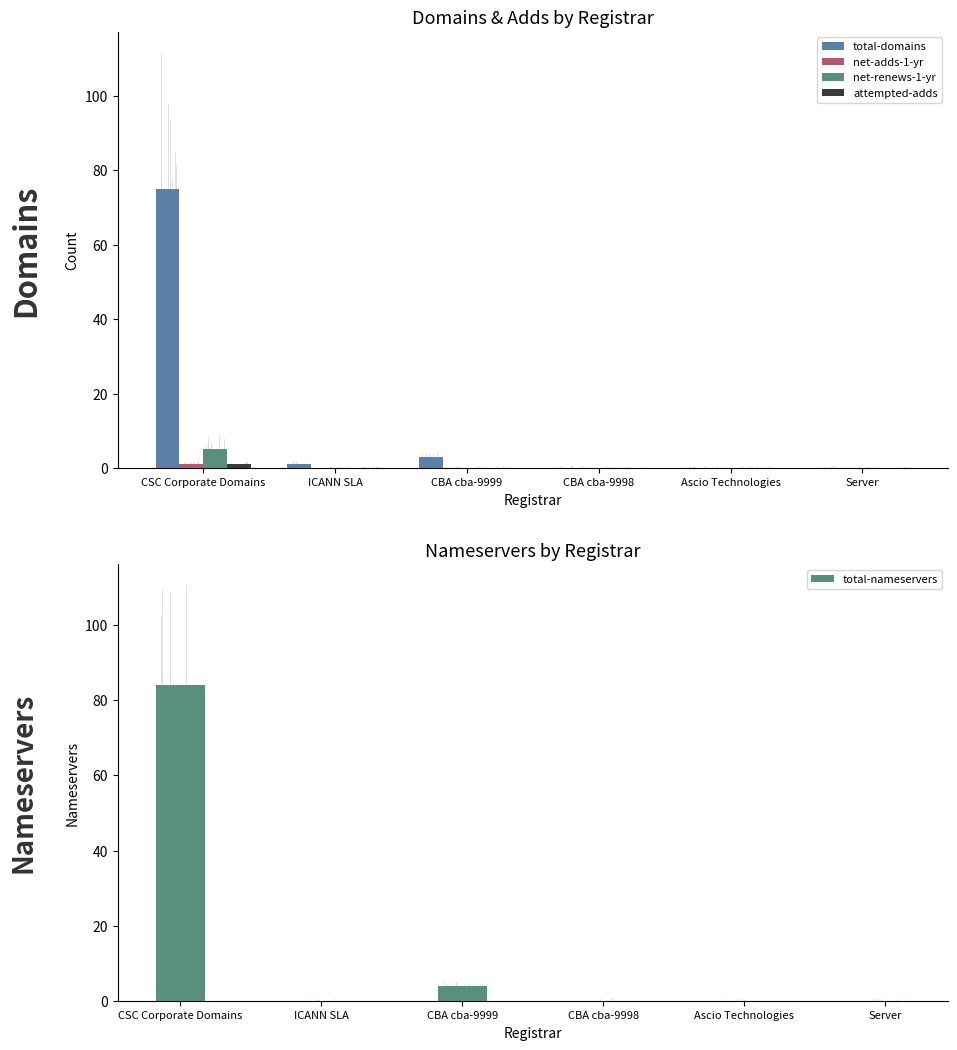

The value of net-adds-1-yr at CBA cba-9999 is 0. True or false?

True